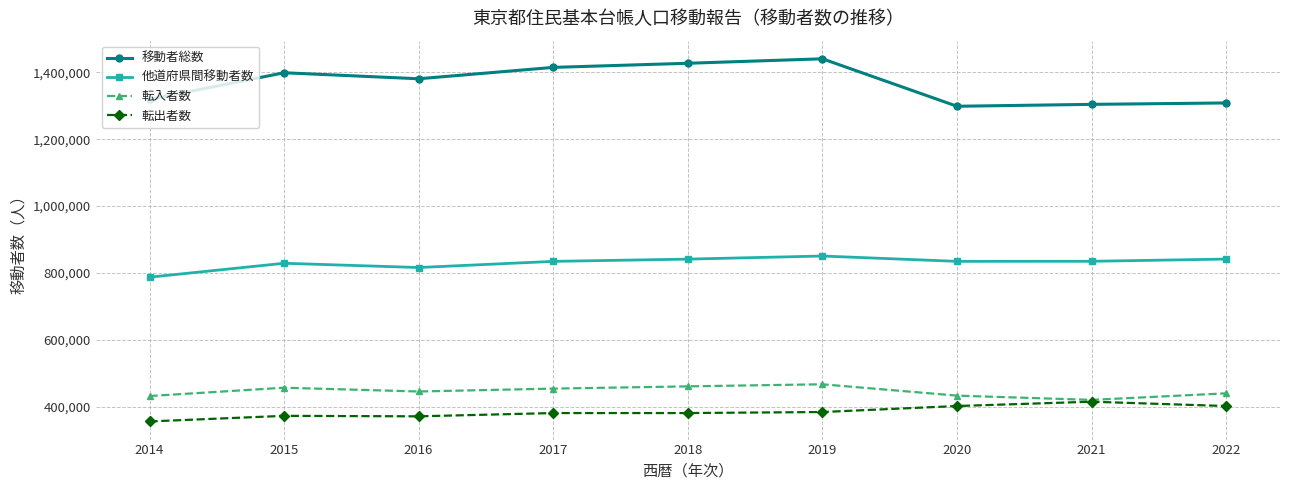

Is it true that 移動者総数 equals 921947 at 2018?

False